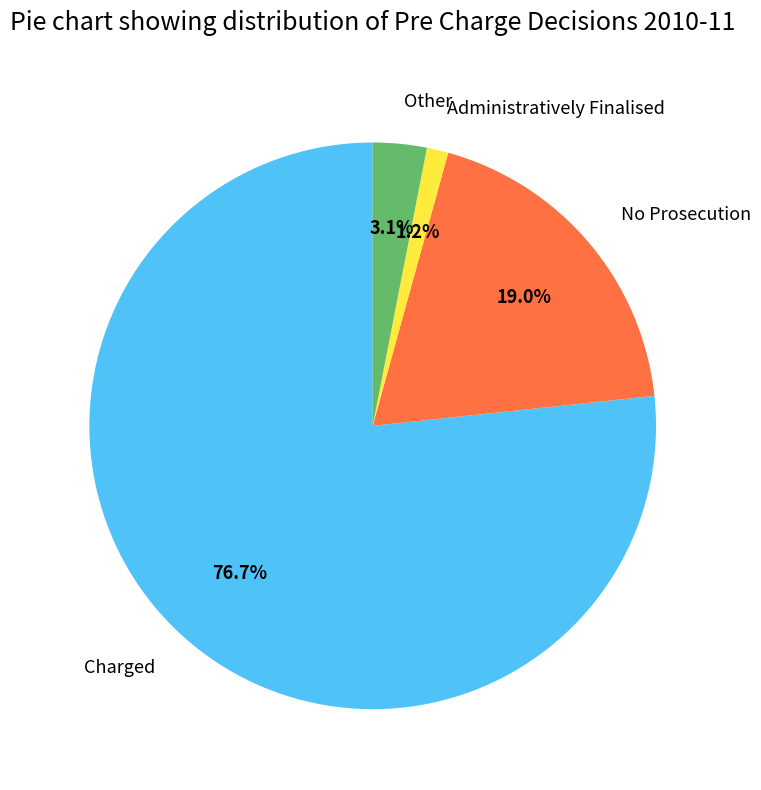

Which has a higher value, Administratively Finalised or No Prosecution?

No Prosecution